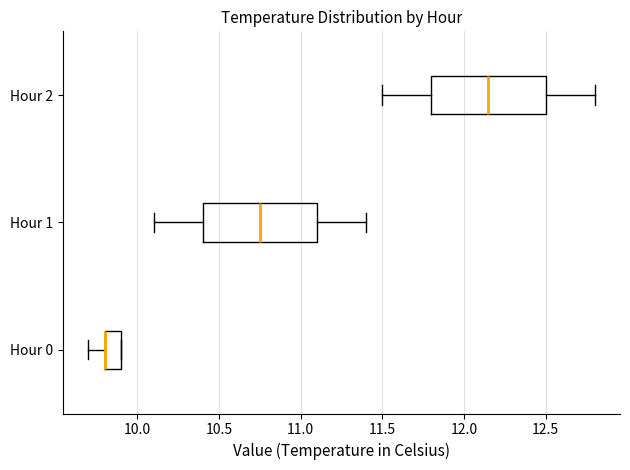

Reading bottom to top, read every box against the x-axis: the position of its median line, the range the box covers, and the ends of its whiskers. The values are not printed on the chart, so give them approximately, as read against the axis.

Hour 0: median 9.80 (drawn on the box's left edge), box 9.80 to 9.90, whiskers 9.70 to 9.90
Hour 1: median 10.75, box 10.40 to 11.10, whiskers 10.10 to 11.40
Hour 2: median 12.15, box 11.80 to 12.50, whiskers 11.50 to 12.80